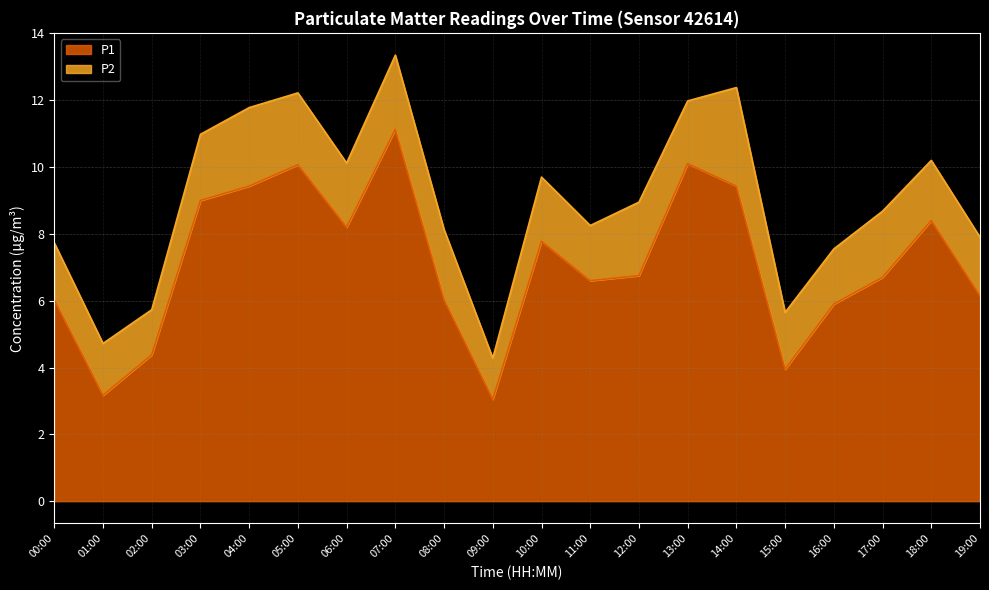

Rank the categories by value from lowest to highest.

09:00, 01:00, 15:00, 02:00, 16:00, 00:00, 08:00, 19:00, 11:00, 17:00, 12:00, 10:00, 06:00, 18:00, 03:00, 04:00, 14:00, 05:00, 13:00, 07:00